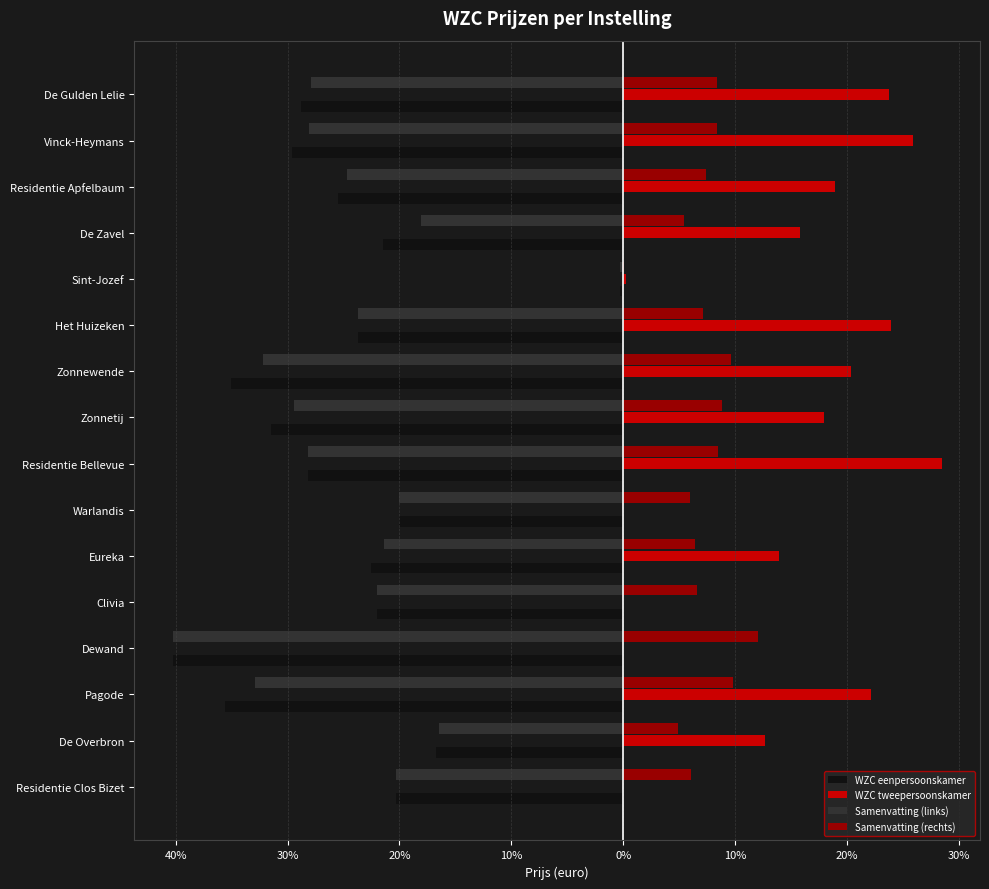

At how many categories does at least one series exceed 5?

15